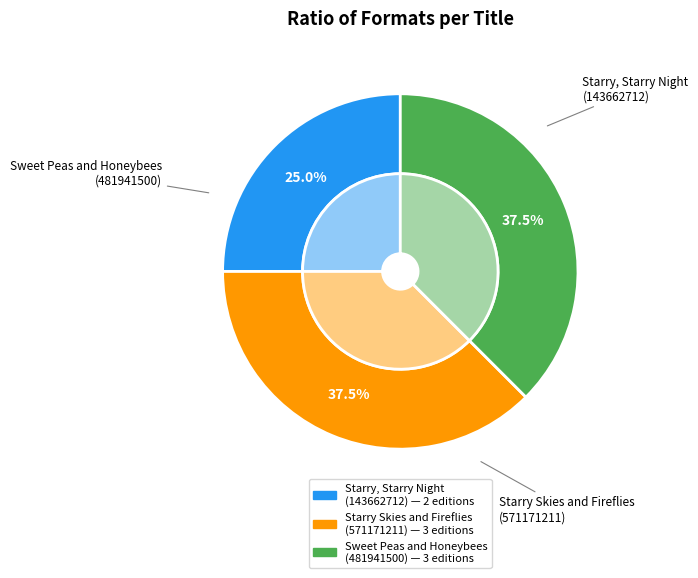

How many segments does this pie chart have?

3